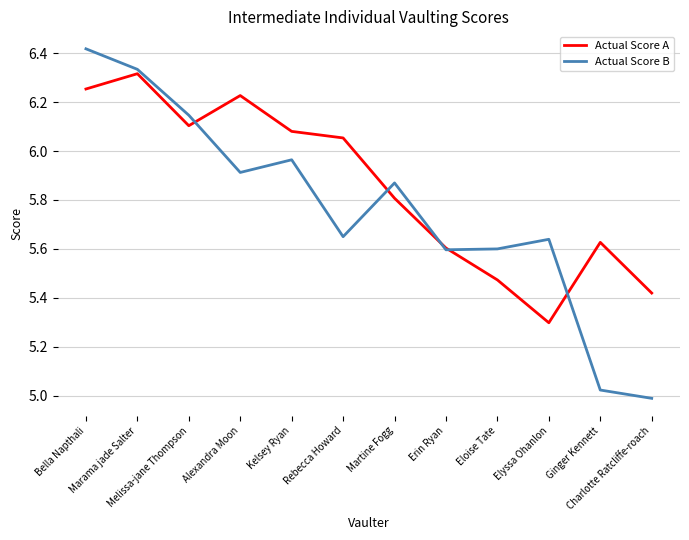

Is it true that Actual Score B equals 3.2 at Eloise Tate?

False